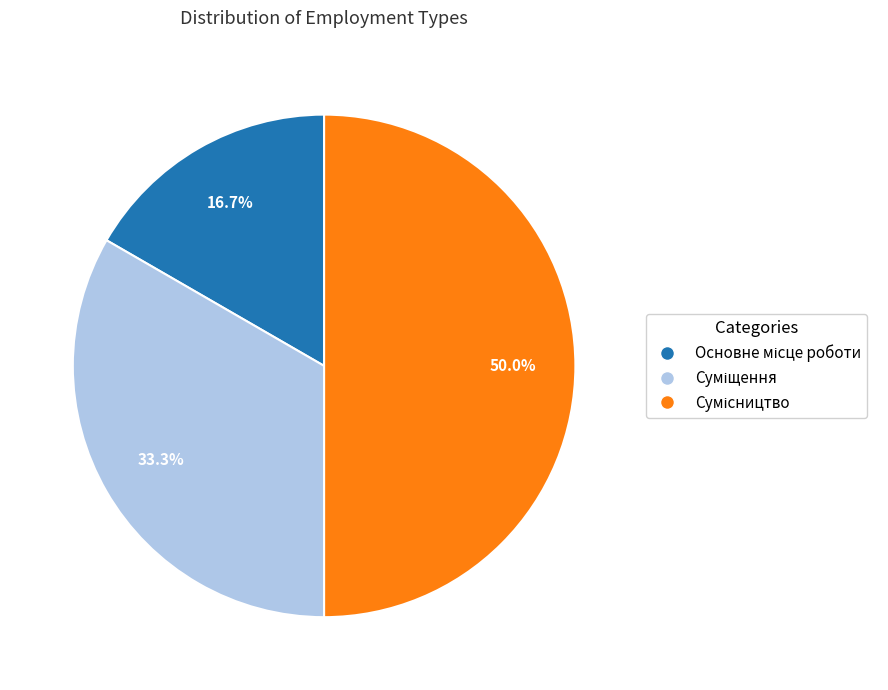

To the nearest percent, what percentage of the pie is Сумісництво?

50%